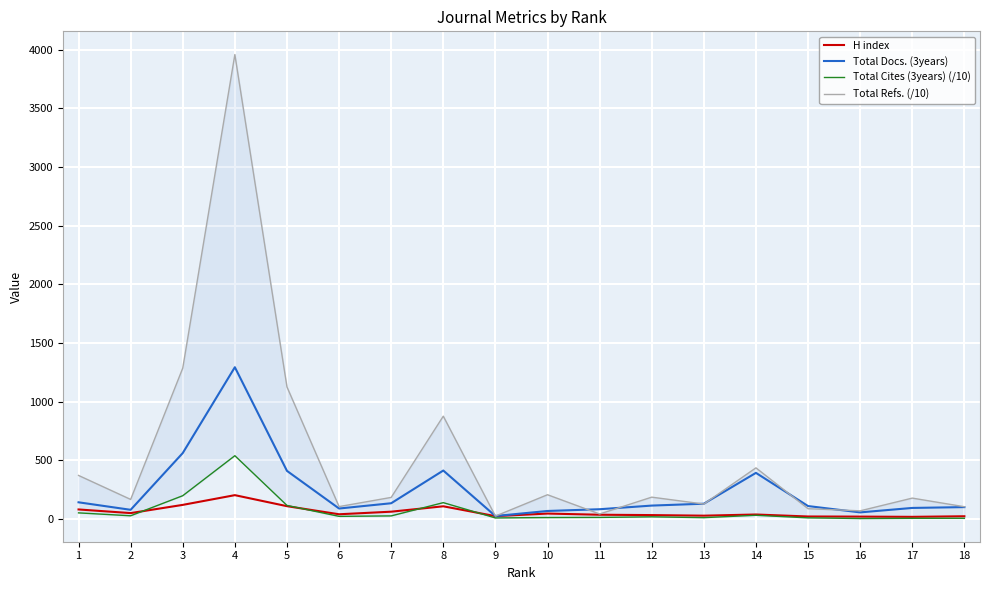

How many series are shown in this chart?

4